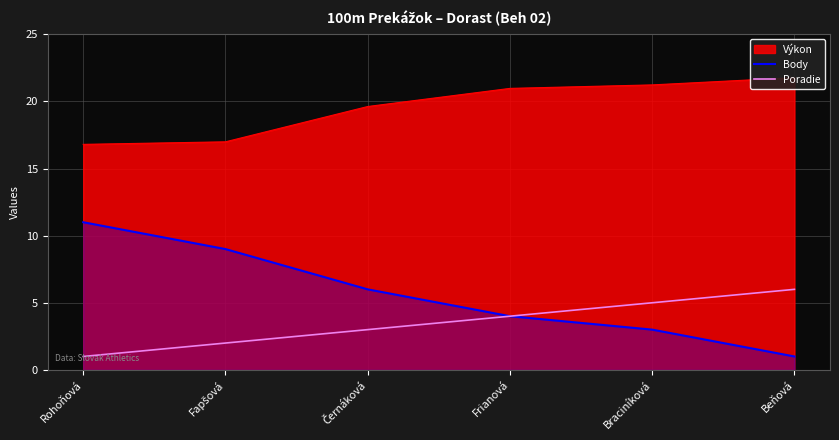

What is the lowest value of the Body series?

1